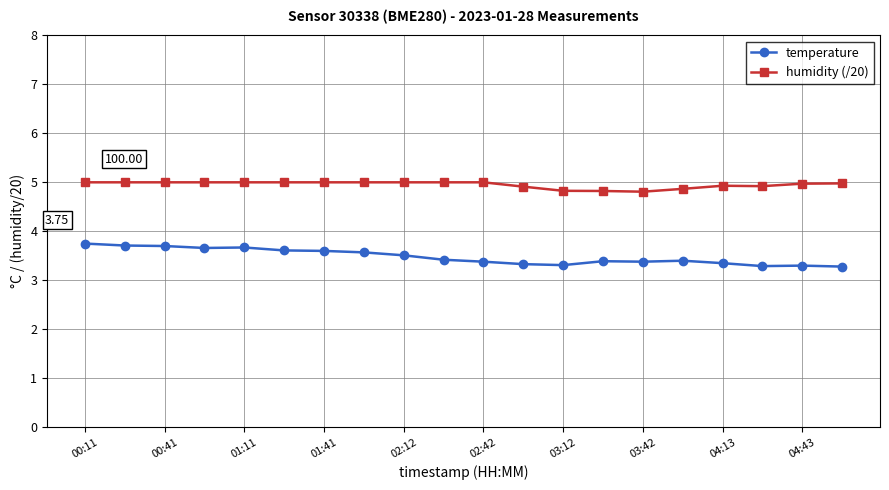

What is the difference between the second highest and minimum values in the humidity (/20) series?

0.2